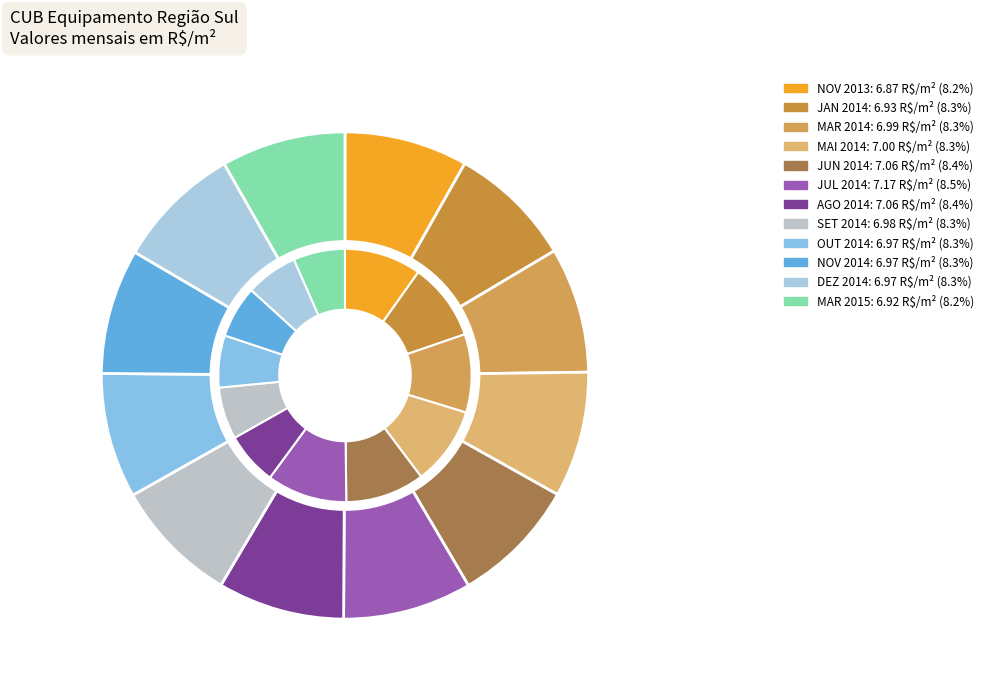

What portion of the pie excludes JAN 2014?

91.7%